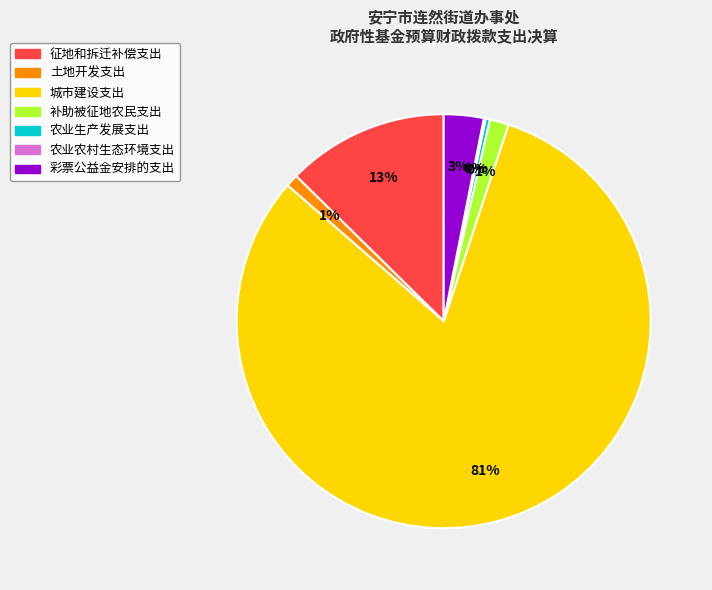

True or false: 农业生产发展支出 accounts for 0% of the total.

True